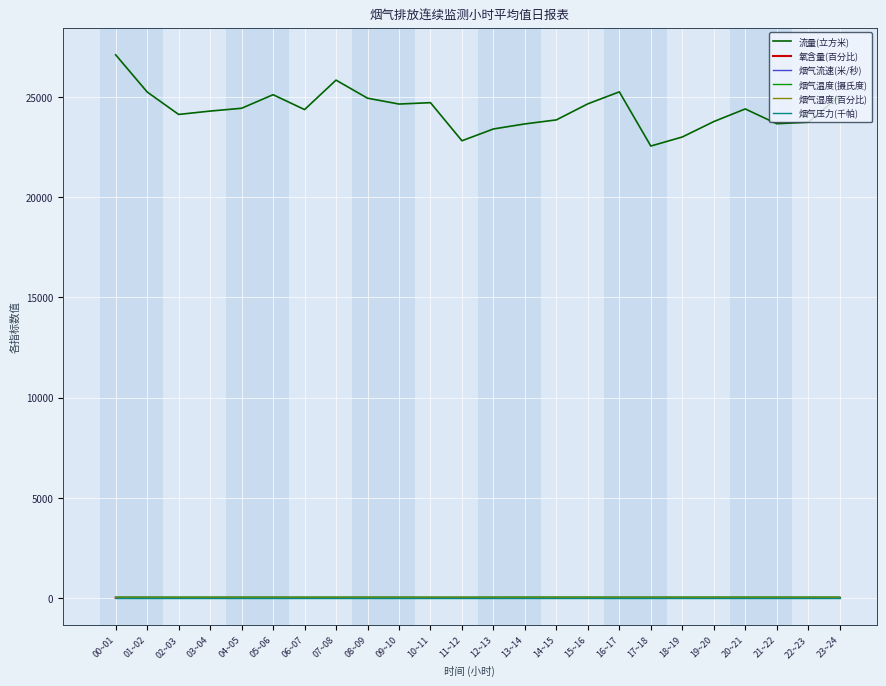

Which series has the largest total across all categories?

流量(立方米)